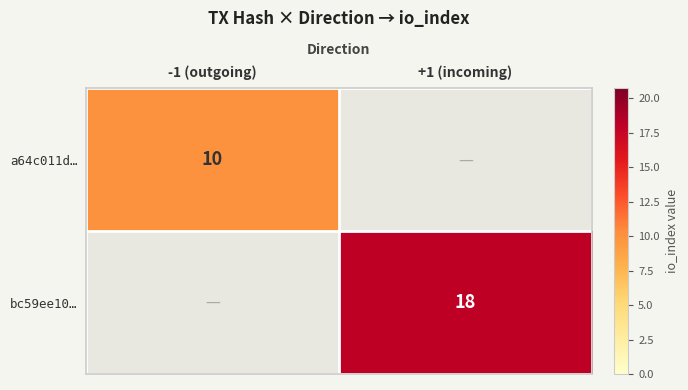

What is the greatest value displayed?

18.0